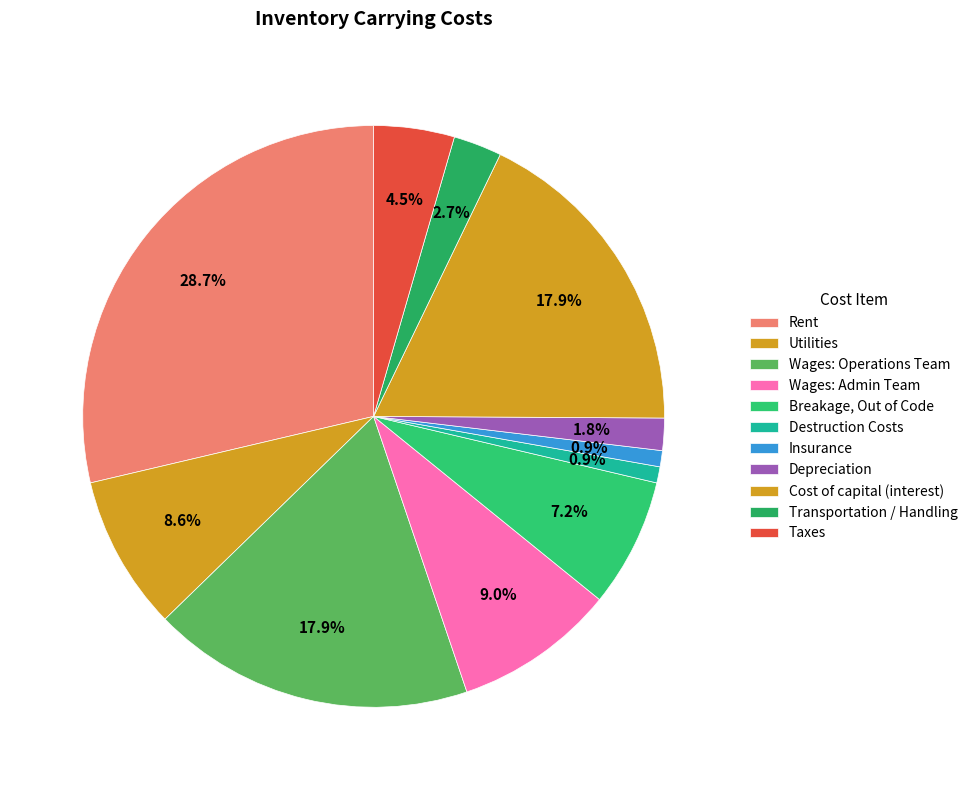

True or false: Utilities accounts for 20% of the total.

False